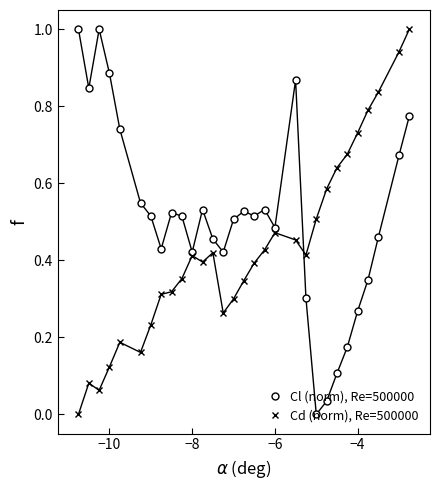

What is the greatest value displayed?

1.0